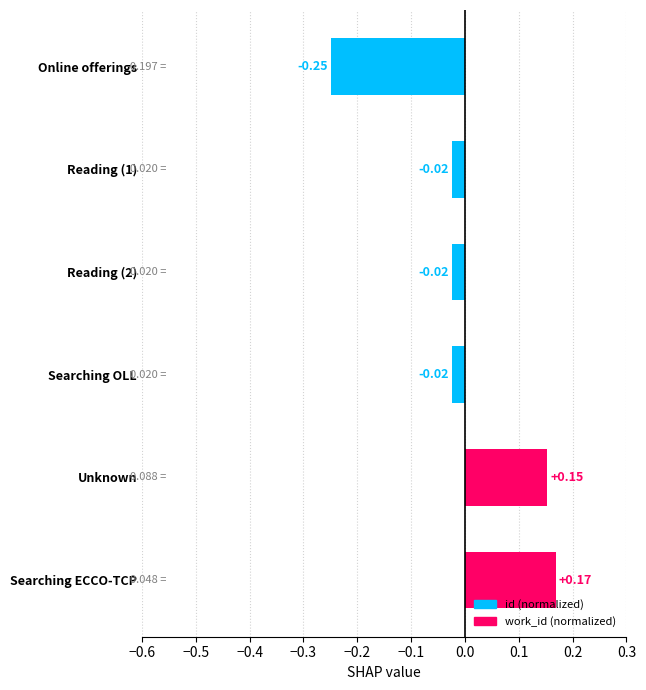

What is the change in value from Reading (1) to Unknown?

+0.2